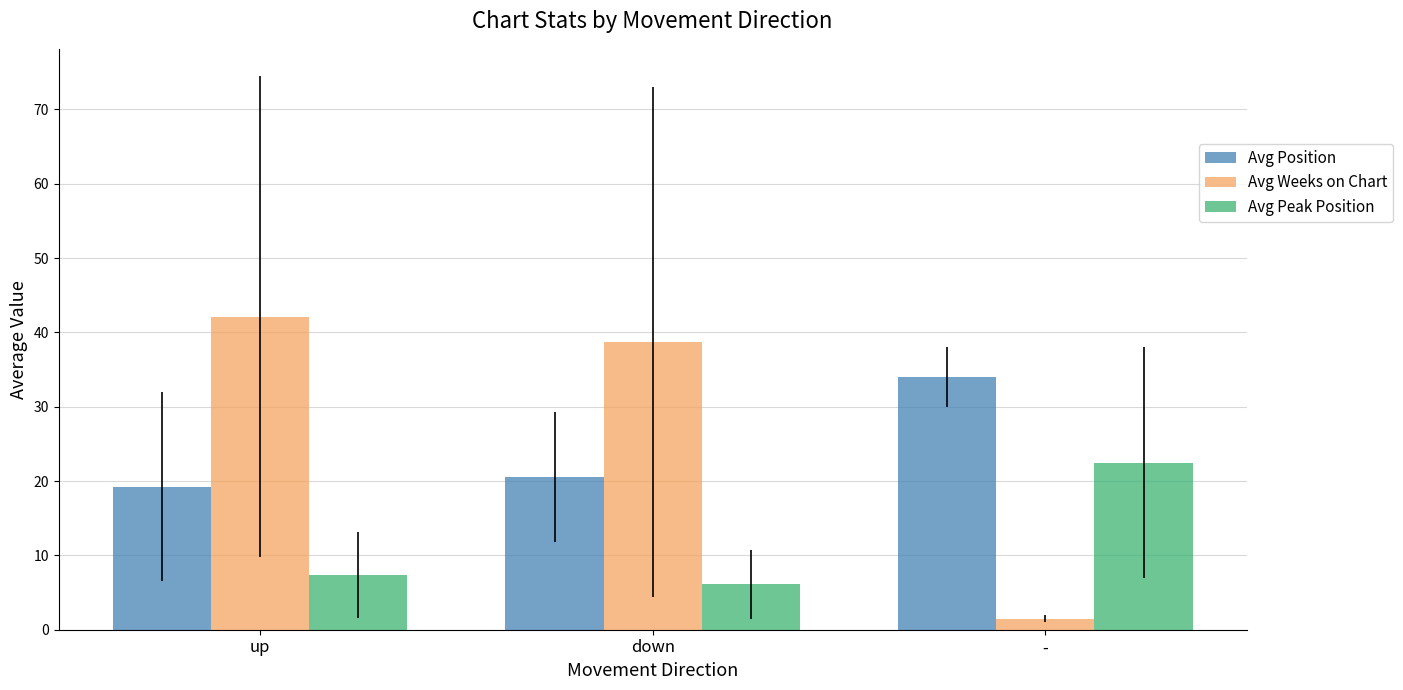

Which series has the widest spread of values?

Avg Weeks on Chart